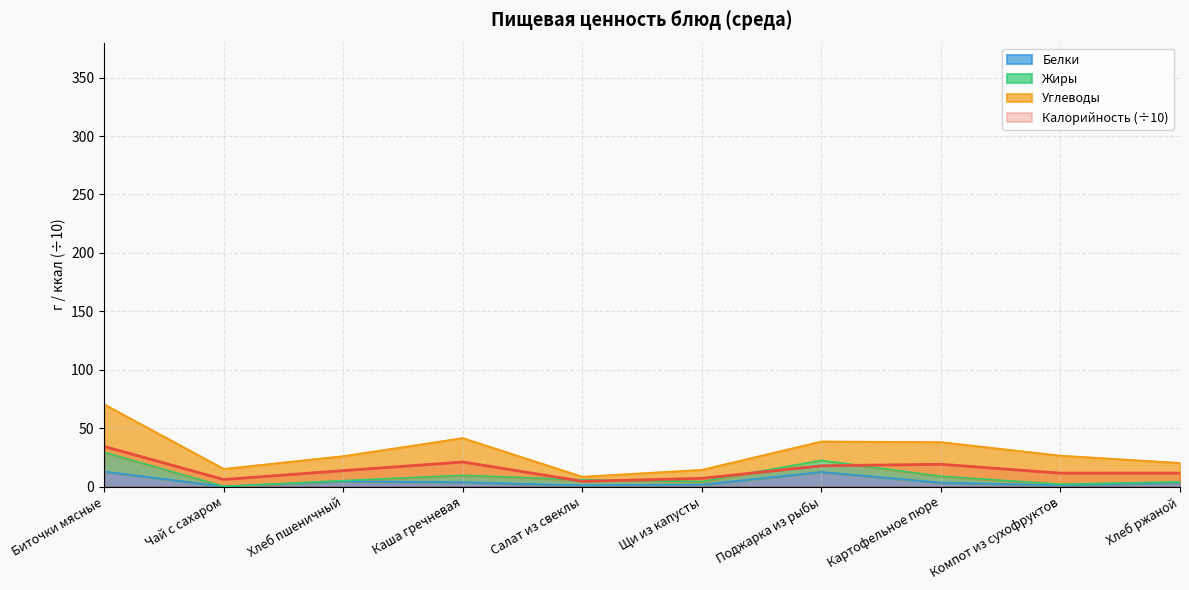

At which label does Калорийность (÷10) reach its peak?

Биточки мясные